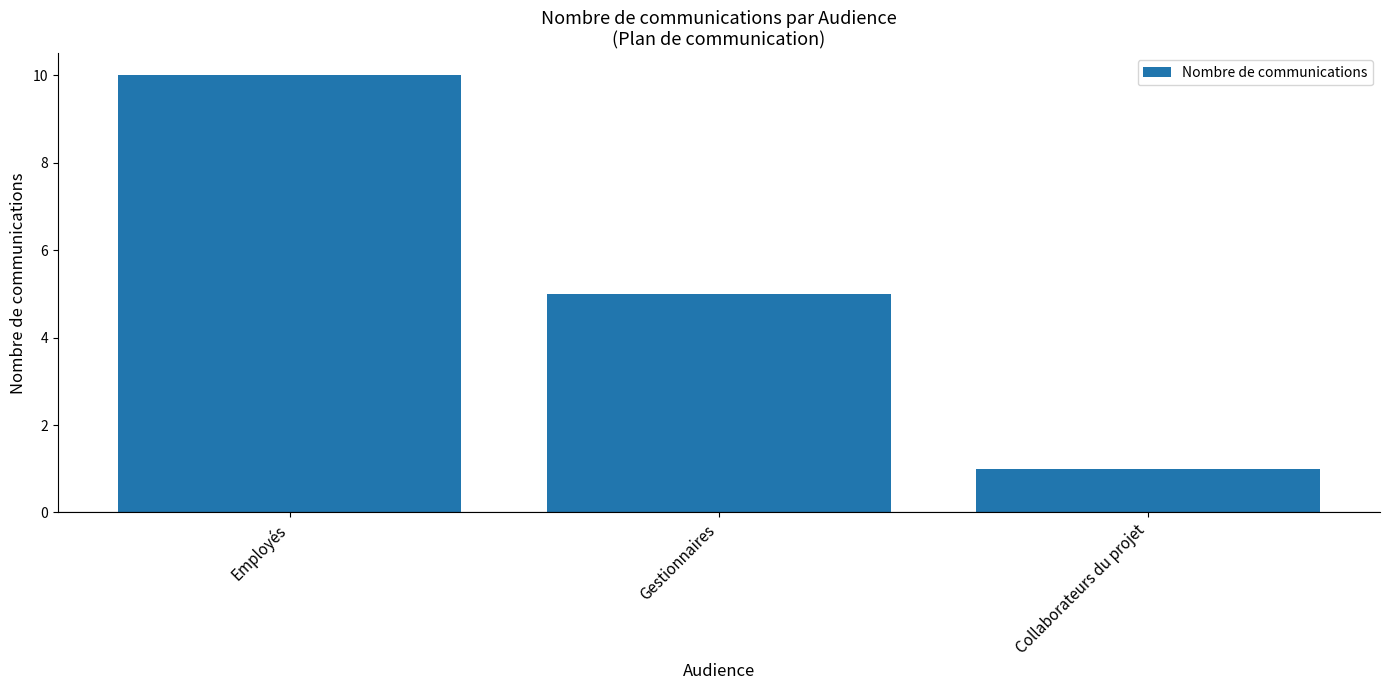

What position from the right is Employés?

3